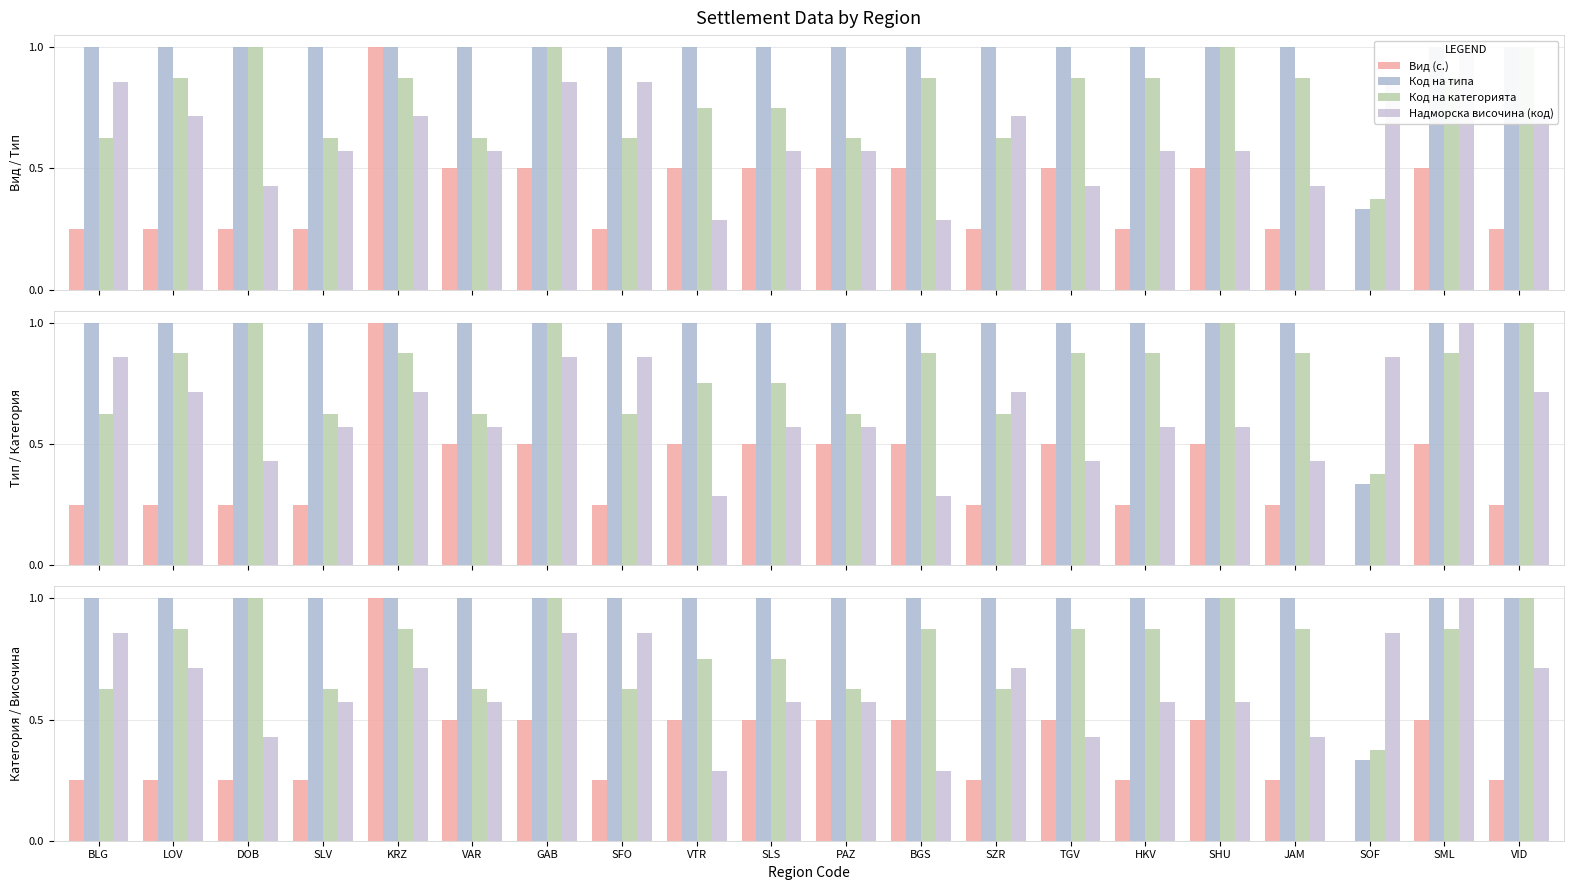

What is the highest value of the Код на типа series?

1.0